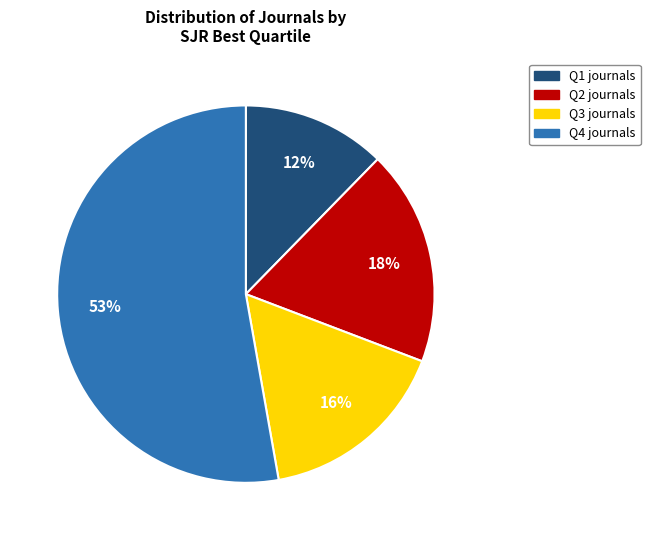

How many slices are in this pie chart?

4